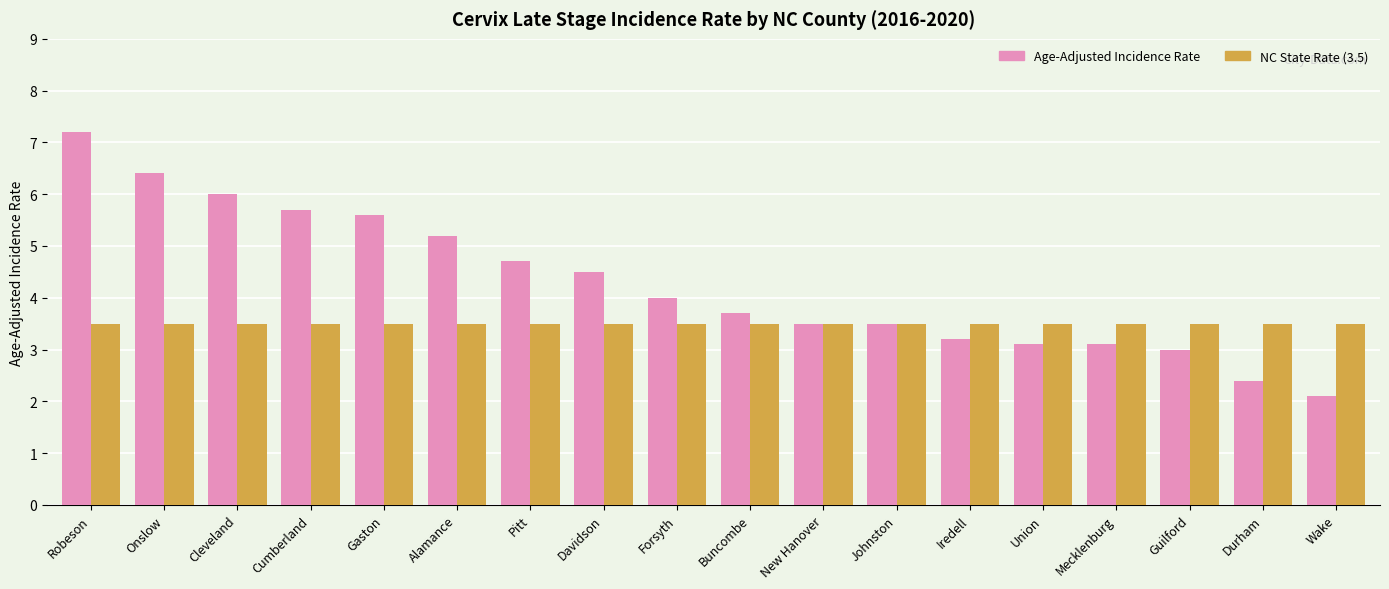

The value of NC State Rate (3.5) at Wake is 3.5. True or false?

True